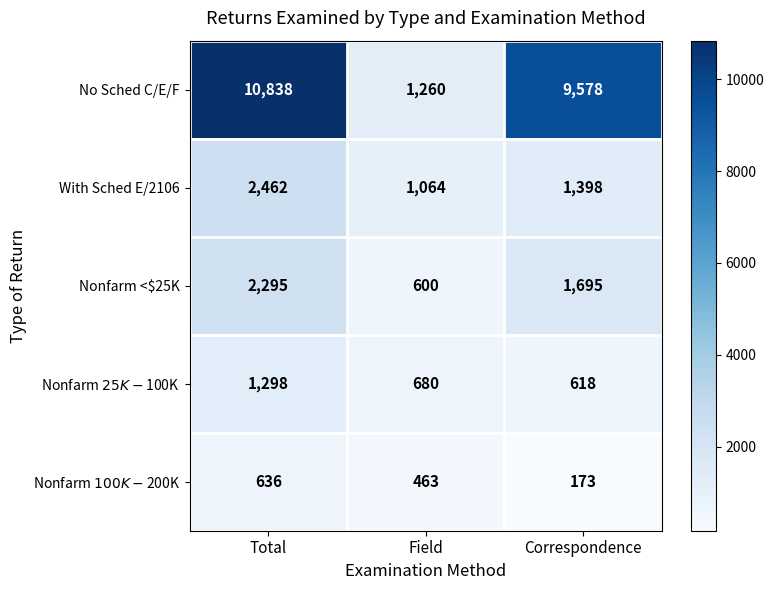

At which label is Nonfarm <$25K closest to 1447?

Correspondence